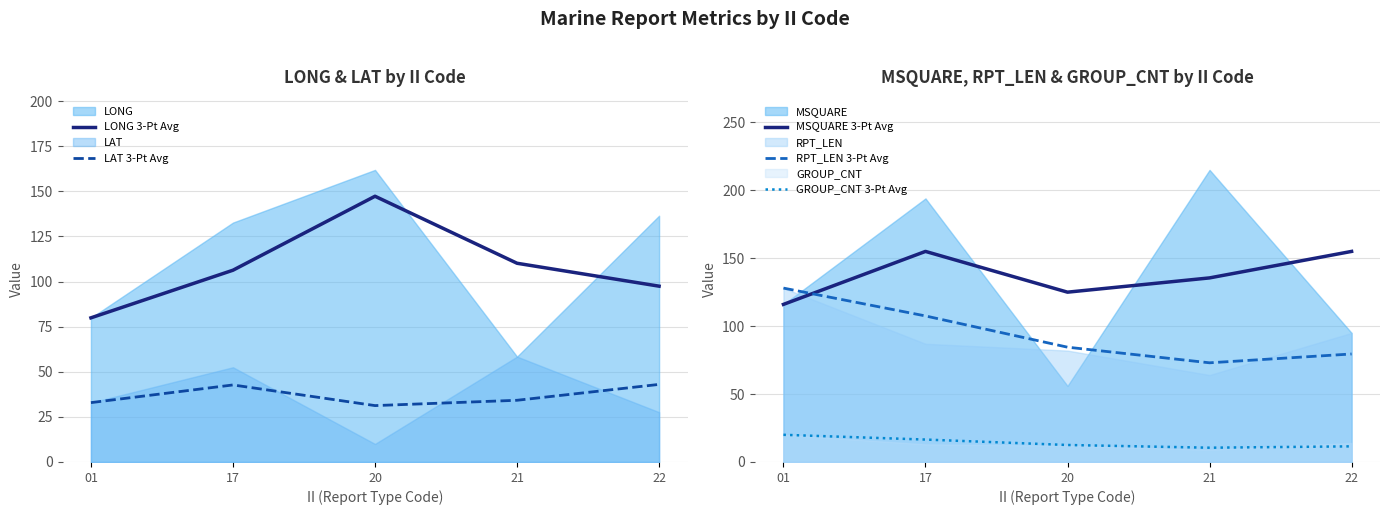

What is the sum of all LAT 3-Pt Avg values?

184.1